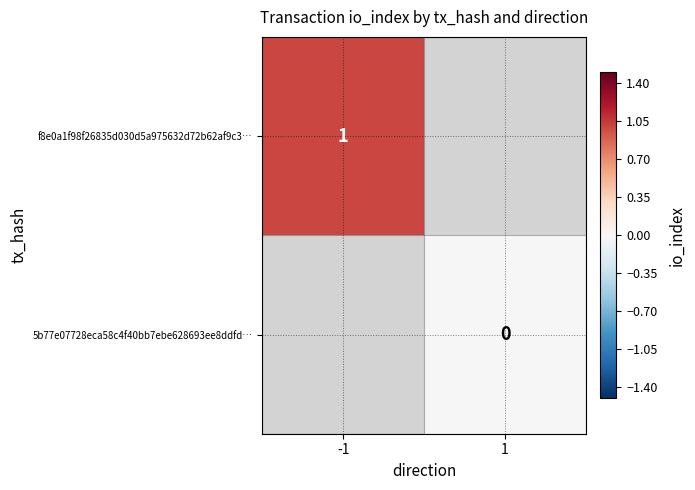

True or false: f8e0a1f98f26835d030d5a975632d72b62af9c3… has a value of 1 at -1.

True